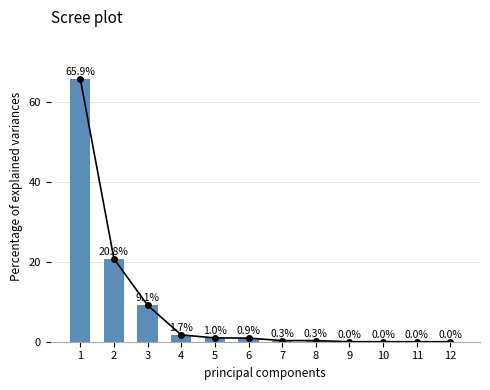

How many bars are there in total?

12